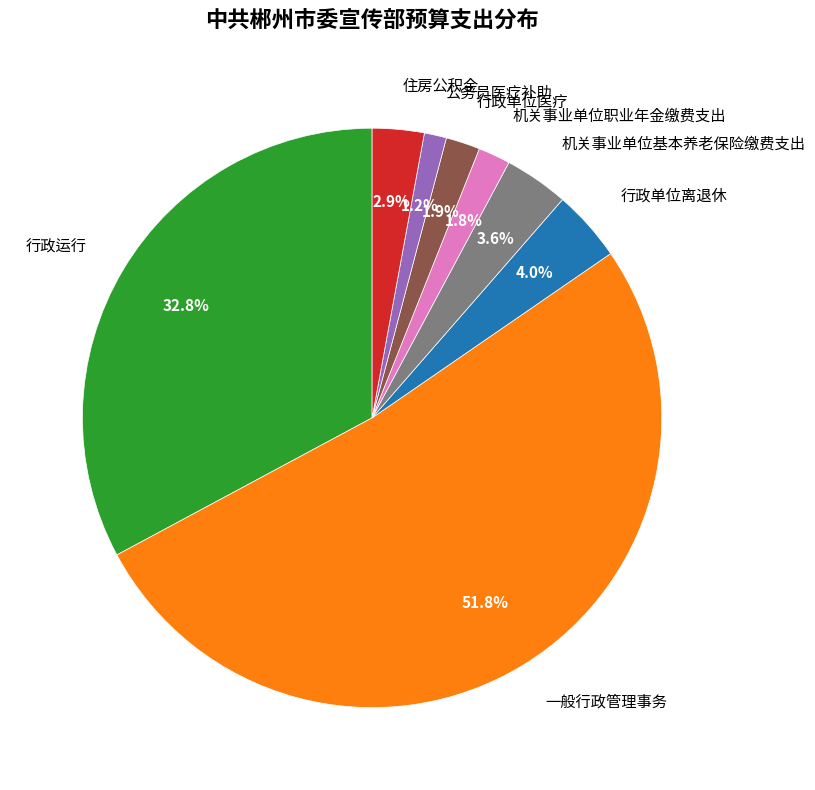

The 行政运行 slice represents 33% of the pie. True or false?

True